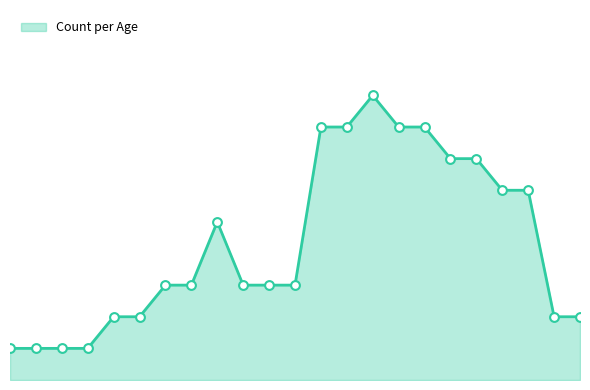

Is this an area chart (filled region under the line)?

Yes